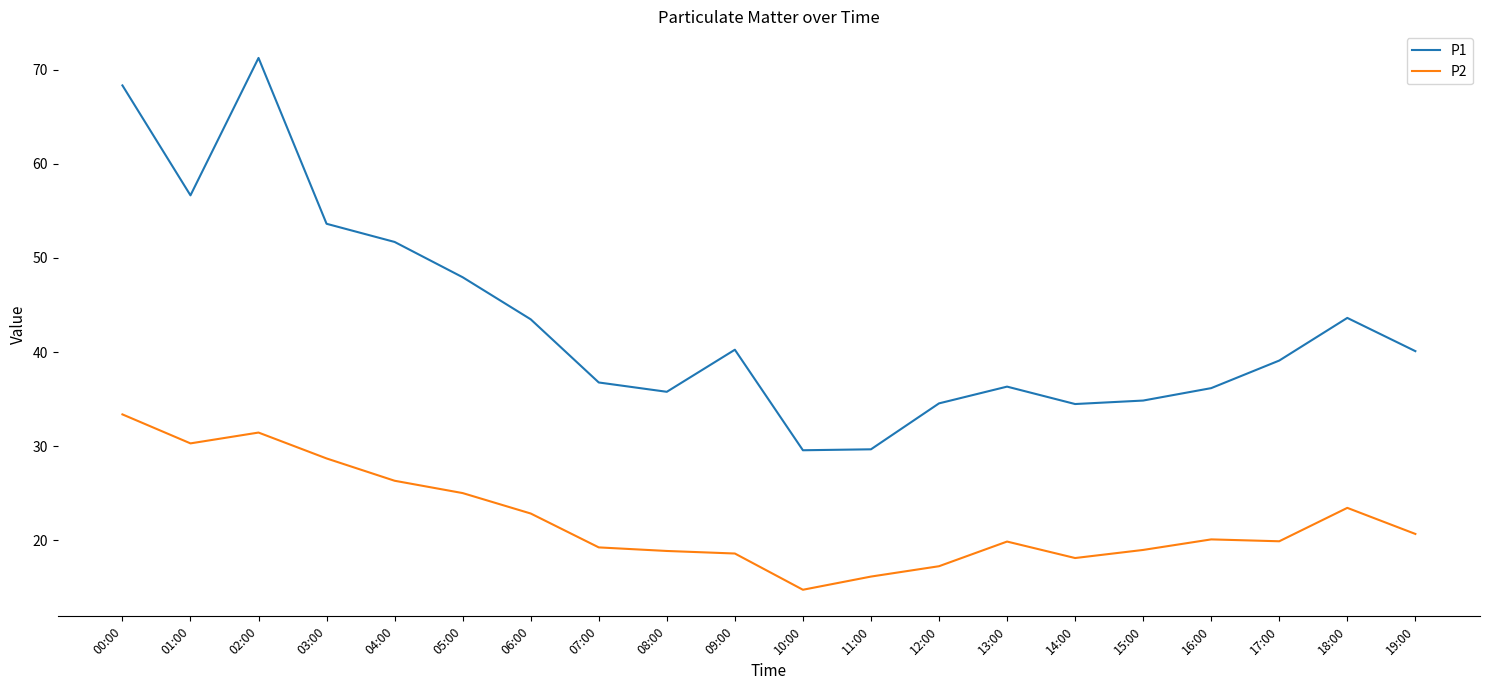

Rank the series by their maximum value, from lowest to highest.

P2, P1